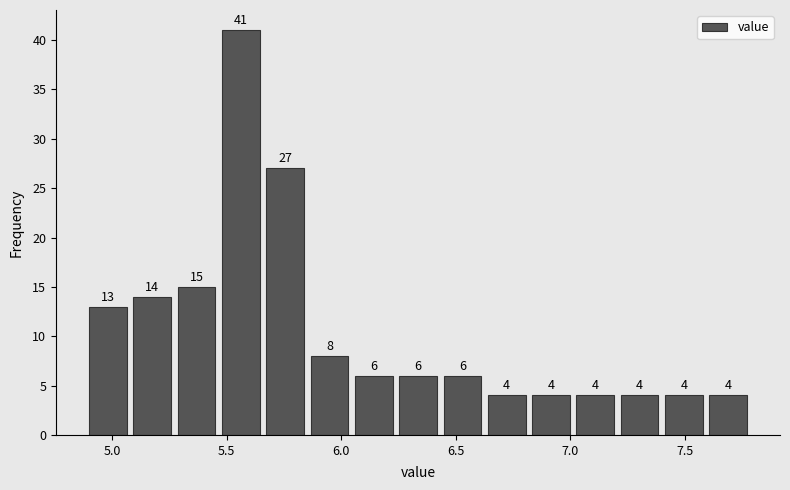

Around what value on the x-axis is the tallest bar? Give the approximate position of its centre, as read against the axis.

5.55